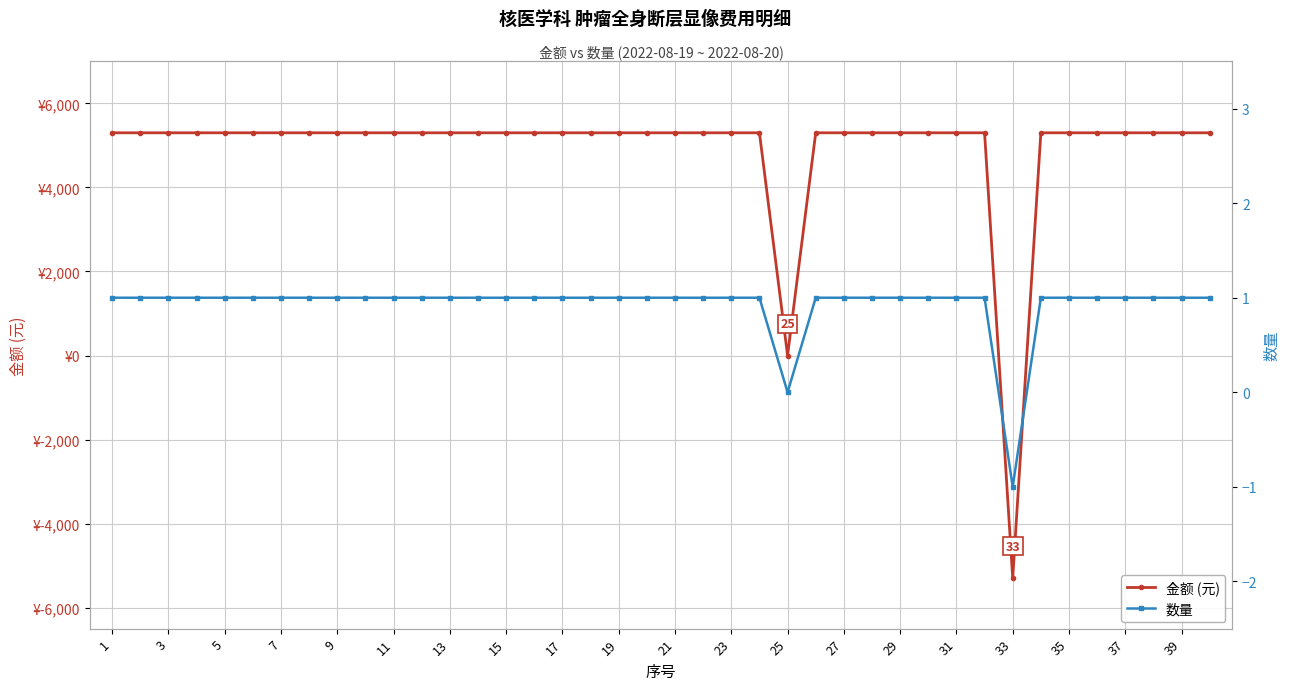

What is the difference between the second highest and minimum values in the 数量 series?

2